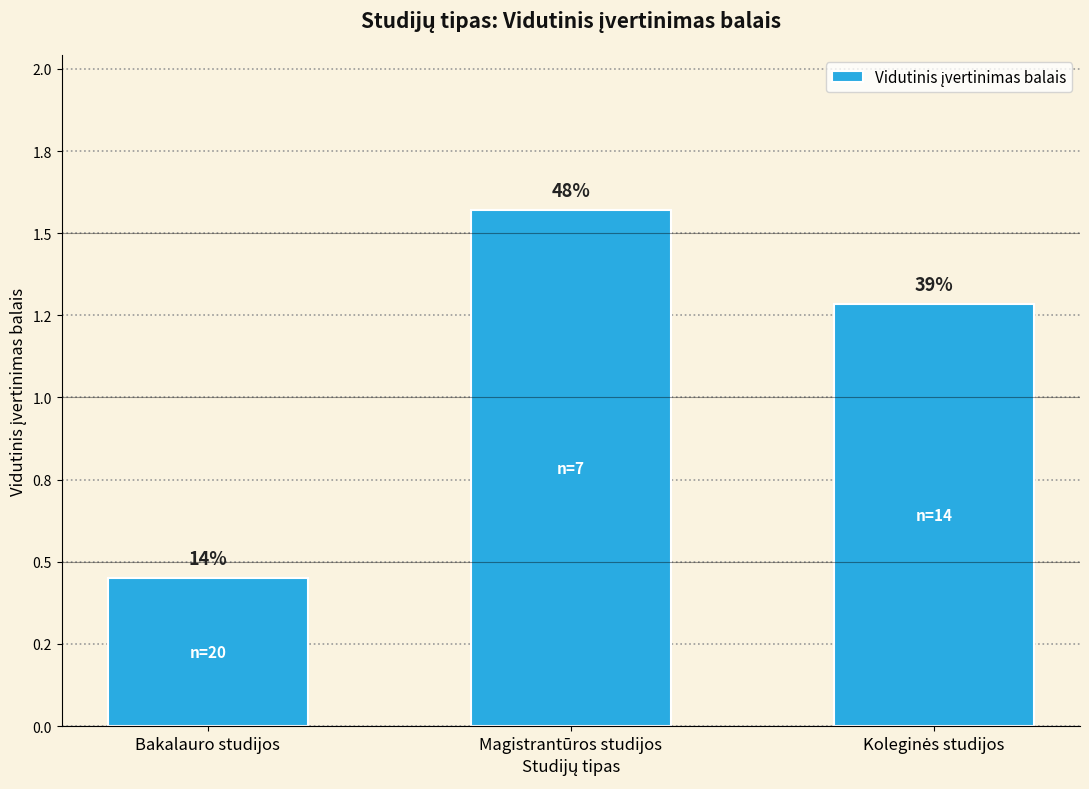

What is the value of the 1st bar from the left?

0.5